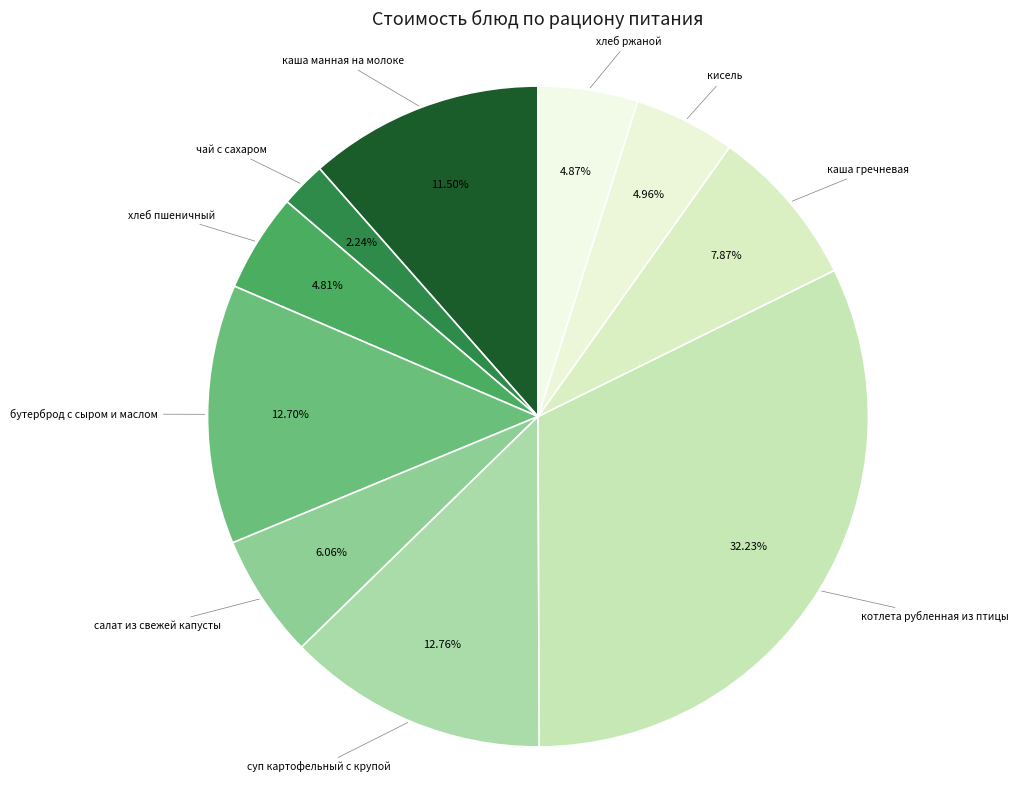

How many slices are in this pie chart?

10